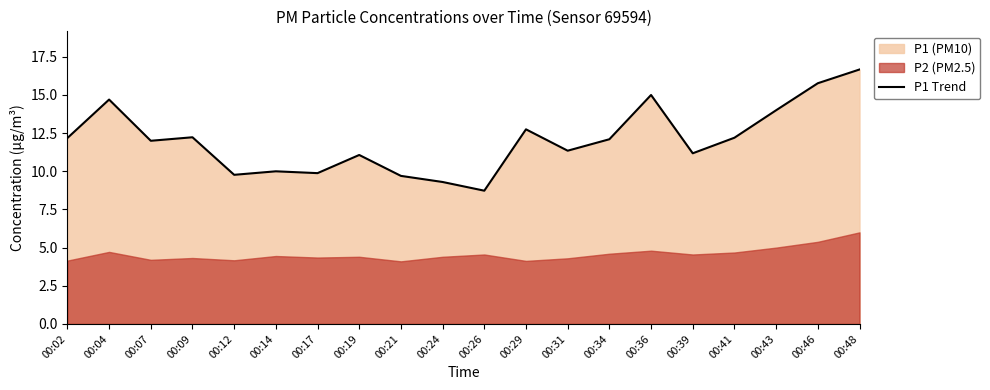

The chart shows a value of 11.3 at 00:31. True or false?

True